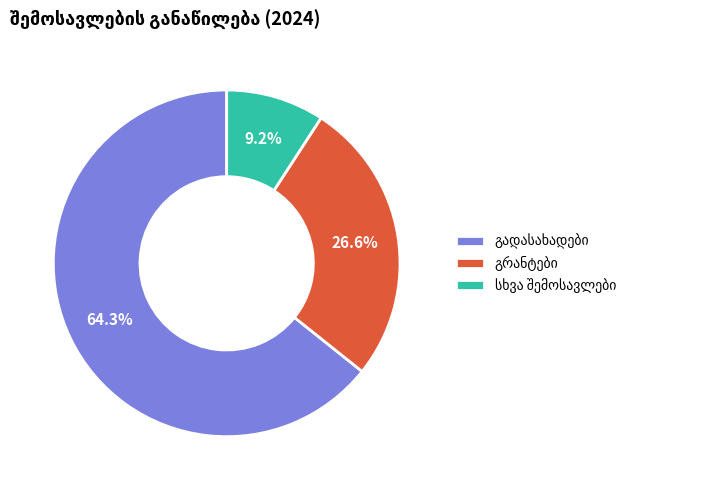

How many slices are in this pie chart?

3